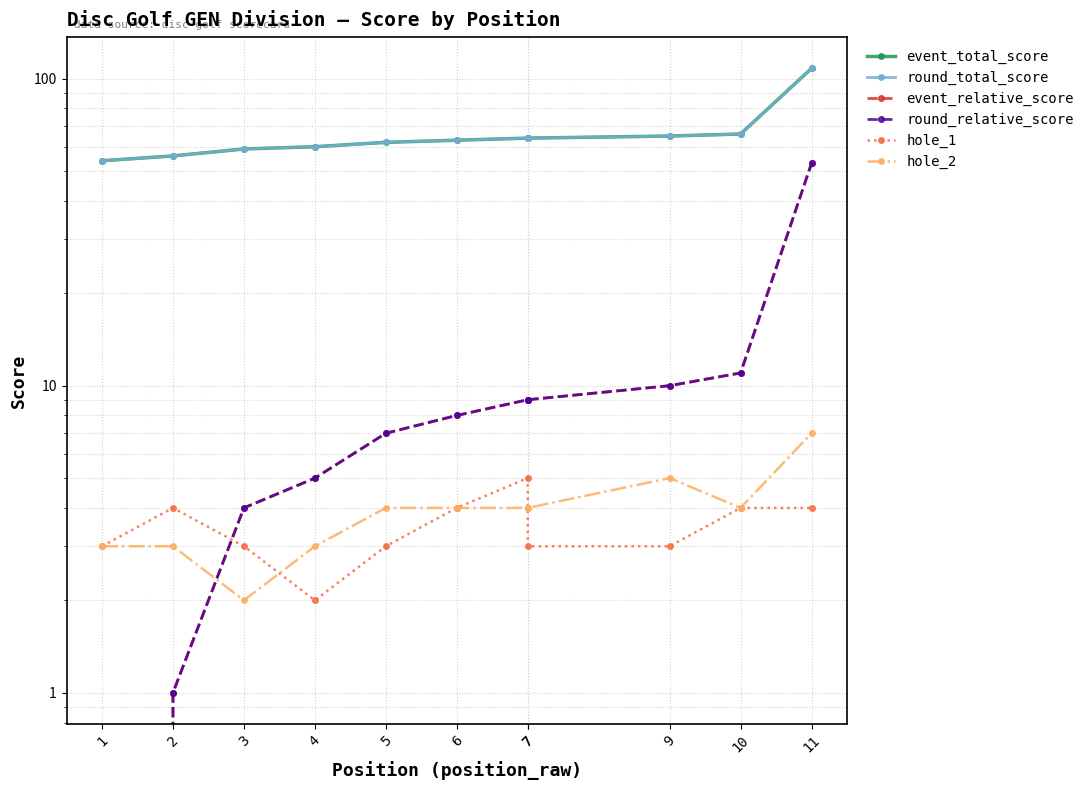

What is the sum of the hole_2 values at 3 and 10?

6